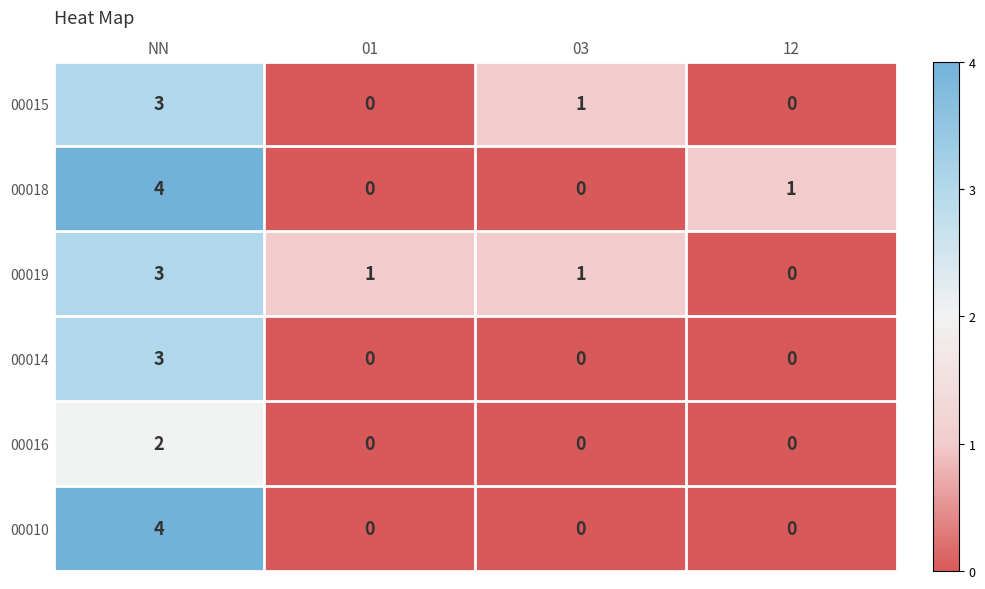

Is it true that 00010 equals 6 at NN?

False